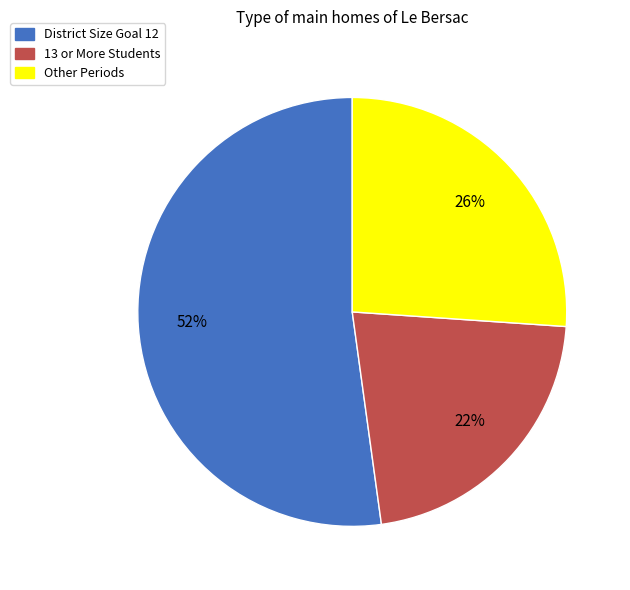

To the nearest percent, what is the difference between the largest and smallest slice percentages?

30%